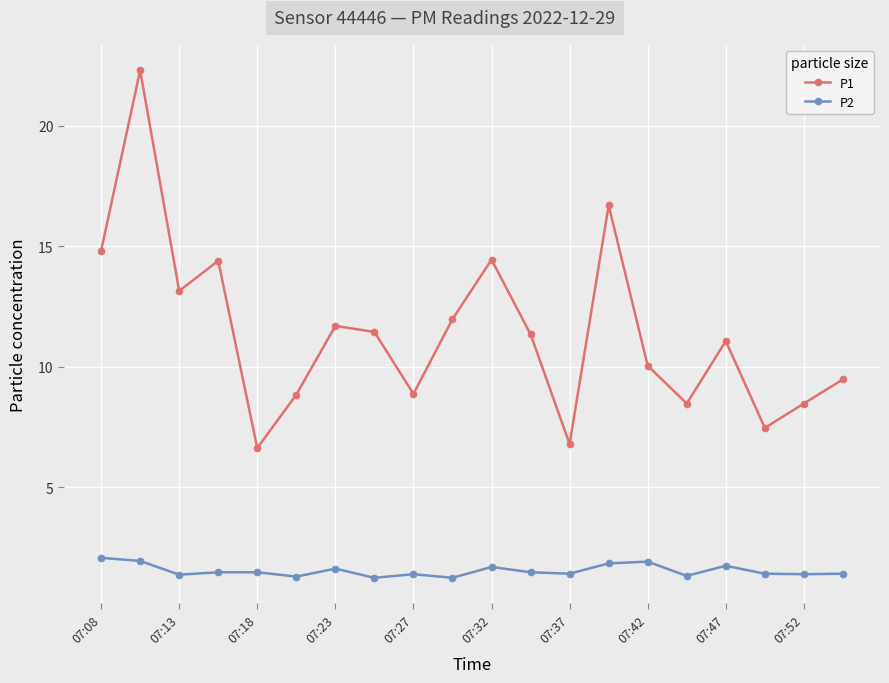

True or false: P2 and P1 intersect in this chart.

False